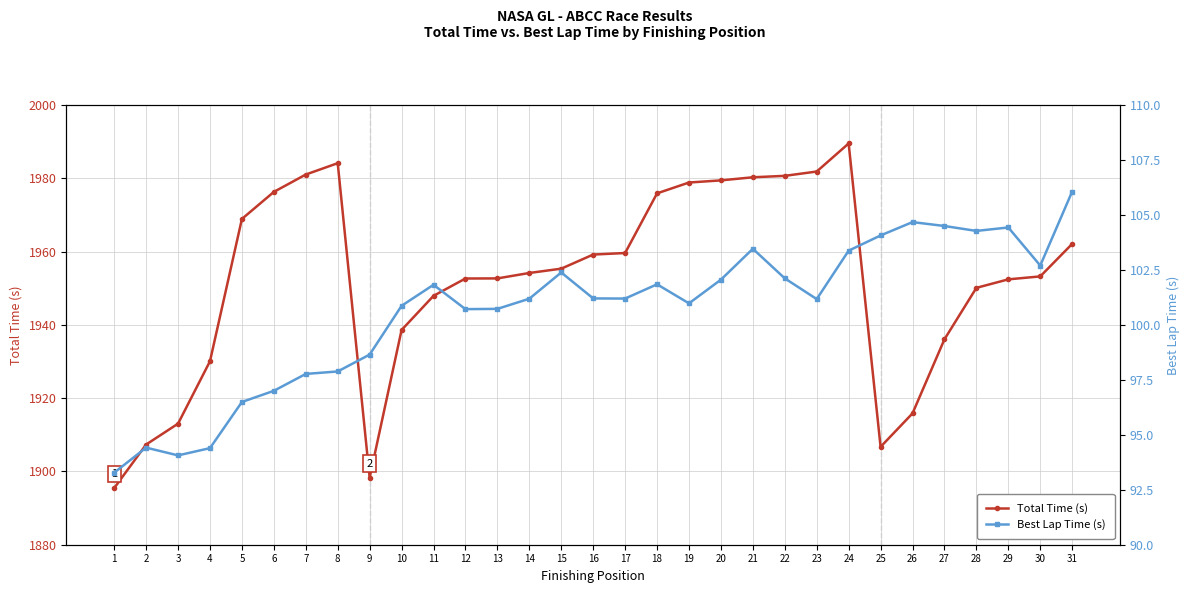

Is it true that Best Lap Time (s) equals 23.5 at 26?

False